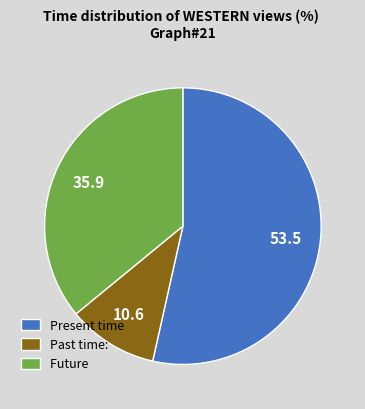

Combined, do Past time: and Present time account for over 50%?

Yes